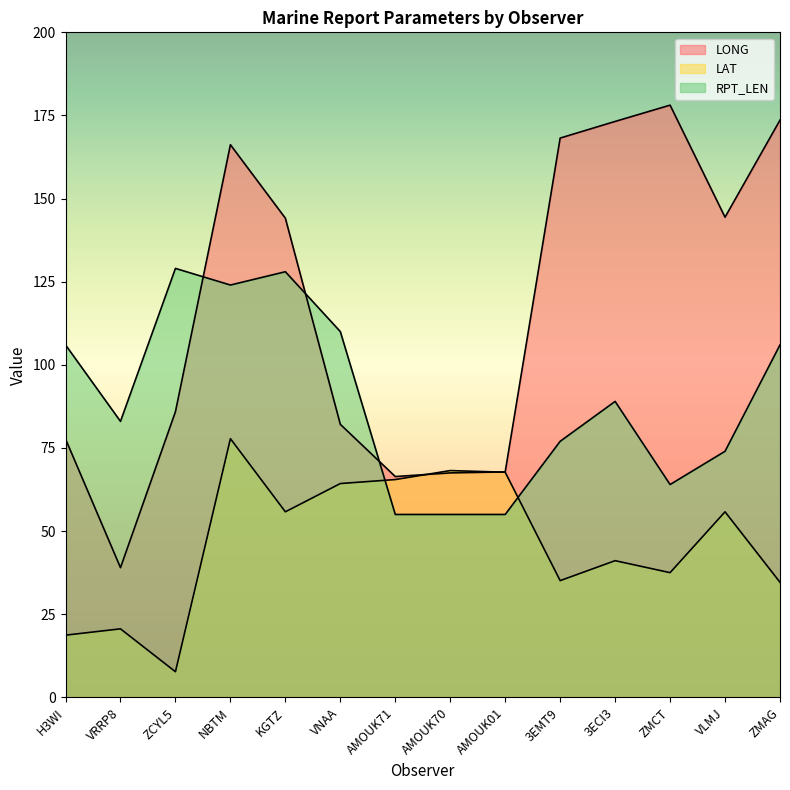

What is the difference between the RPT_LEN values at 3ECI3 and AMOUK71?

34.0